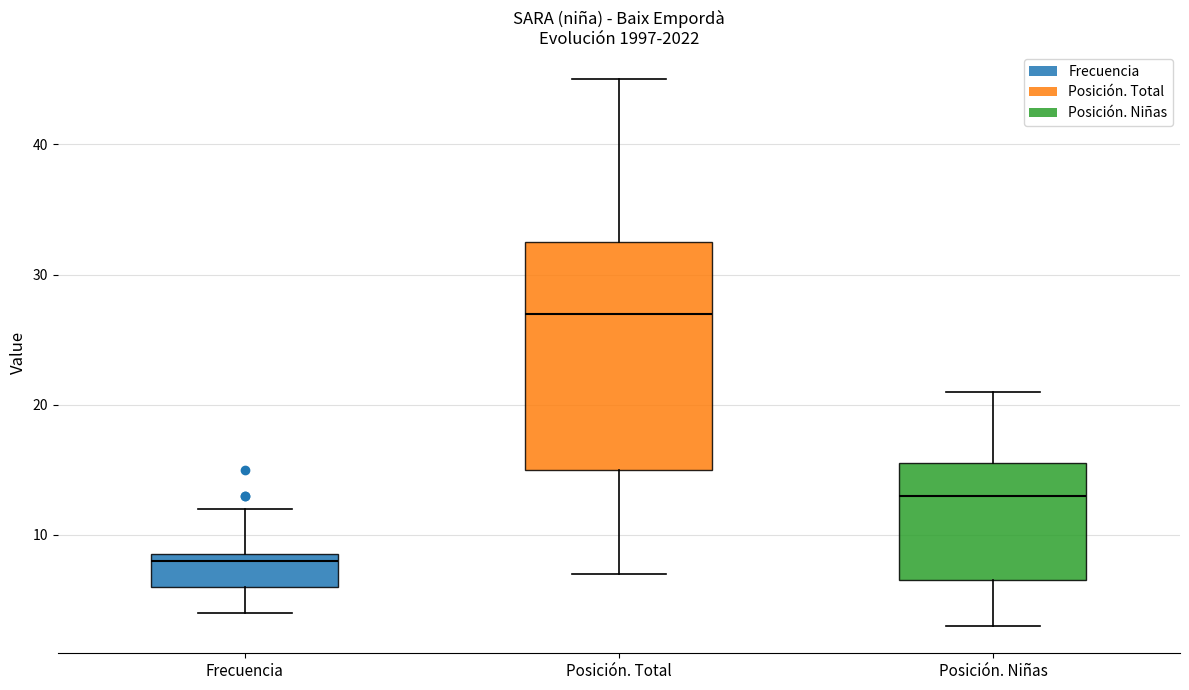

Which box is the tallest, from its lower edge to its upper edge?

Posición. Total